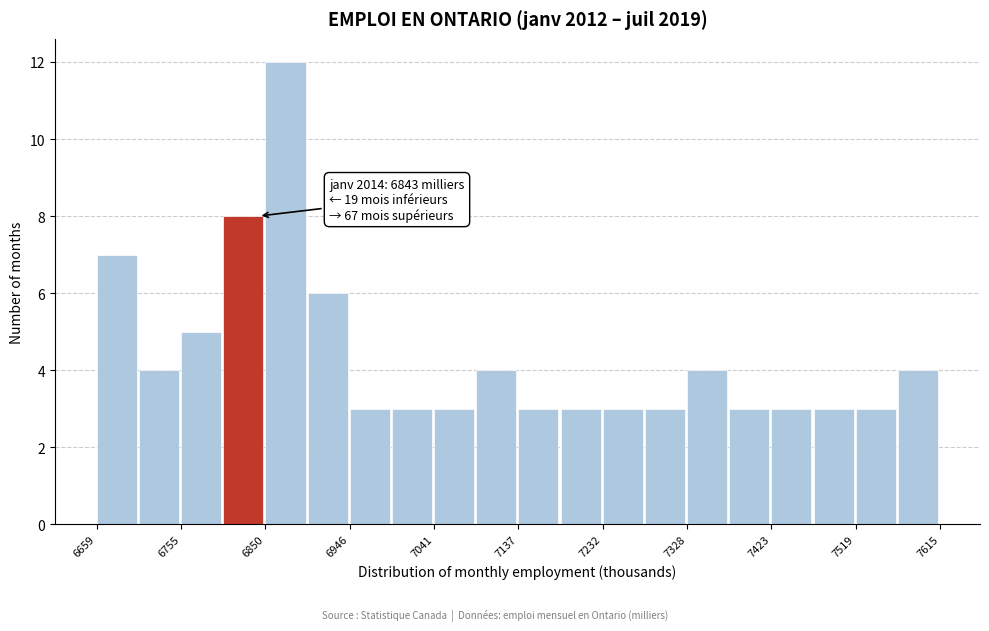

Which range on the x-axis has the tallest bar?

6850 to 6900